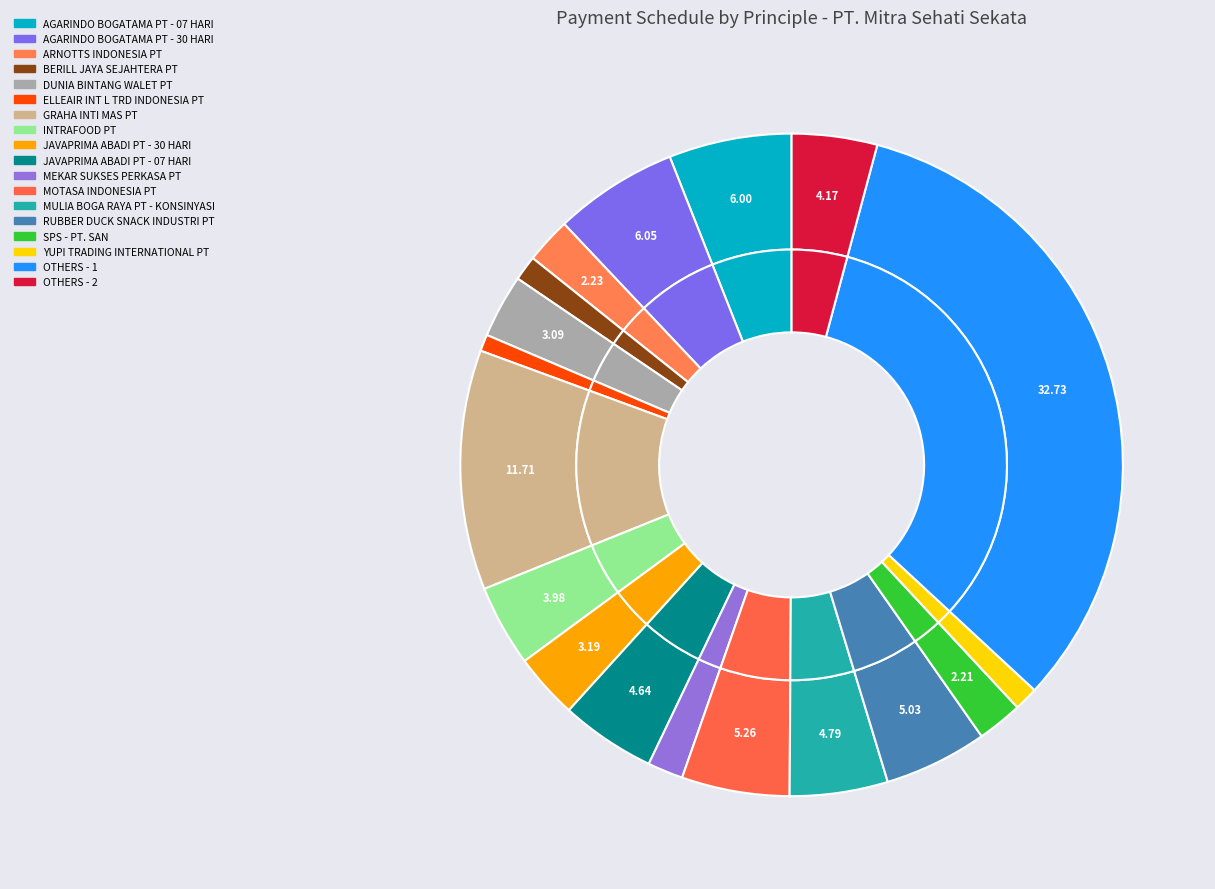

What is the change in value from ARNOTTS INDONESIA PT to INTRAFOOD PT?

+238317462